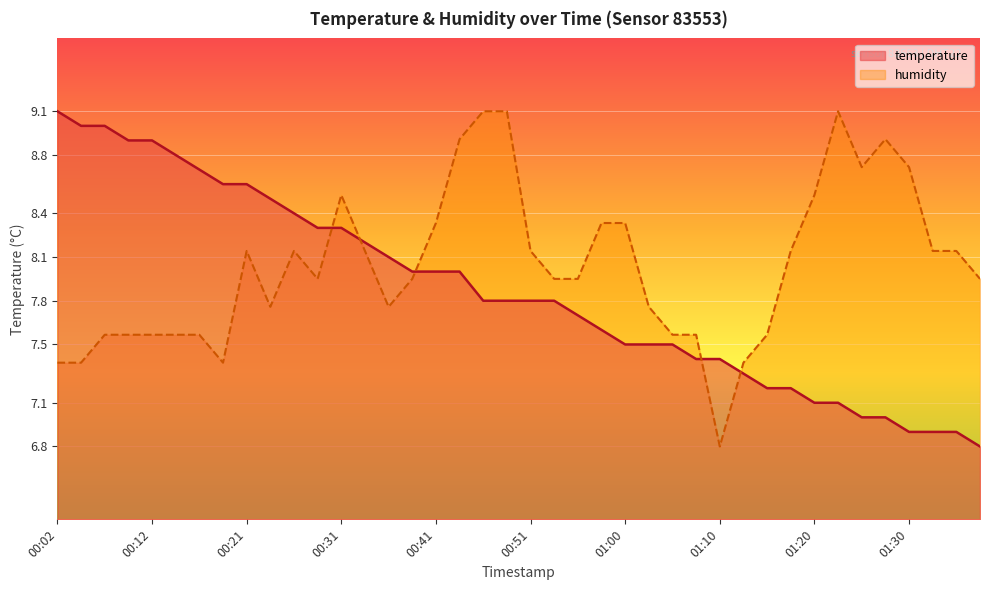

How many series are shown in this chart?

2